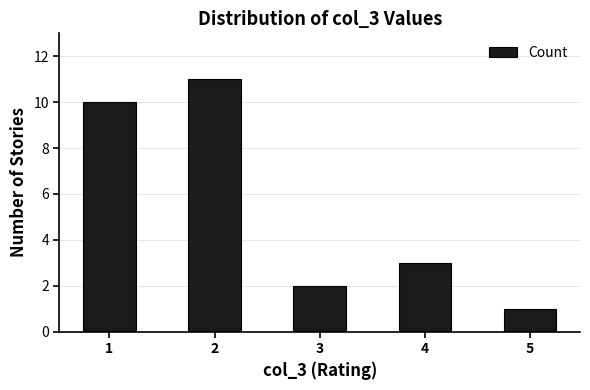

List the labels in order of value, smallest first.

5, 3, 4, 1, 2